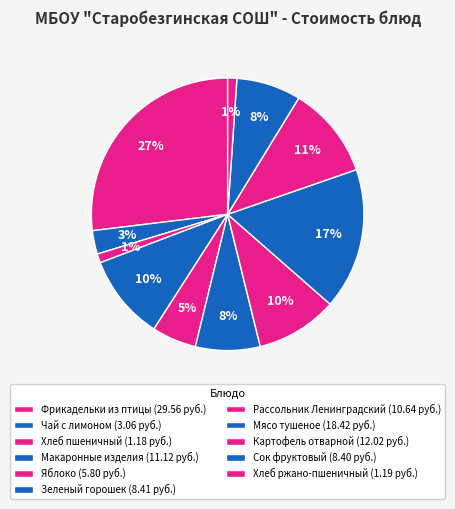

Does Картофель отварной represent more than half of the total?

No